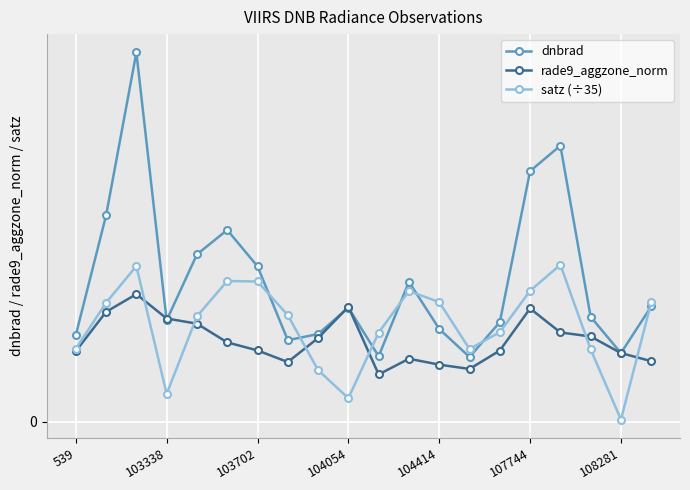

Is this an area chart (filled region under the line)?

No